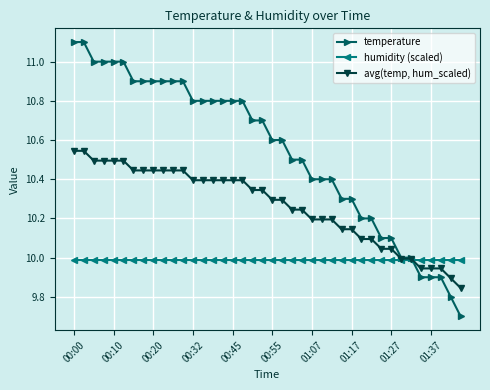

Which series has the largest range (max minus min)?

temperature